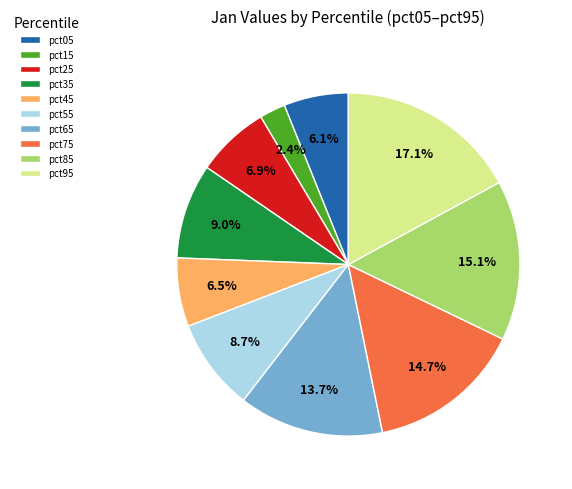

To the nearest percent, what is the combined percentage of pct85 and pct05?

21%